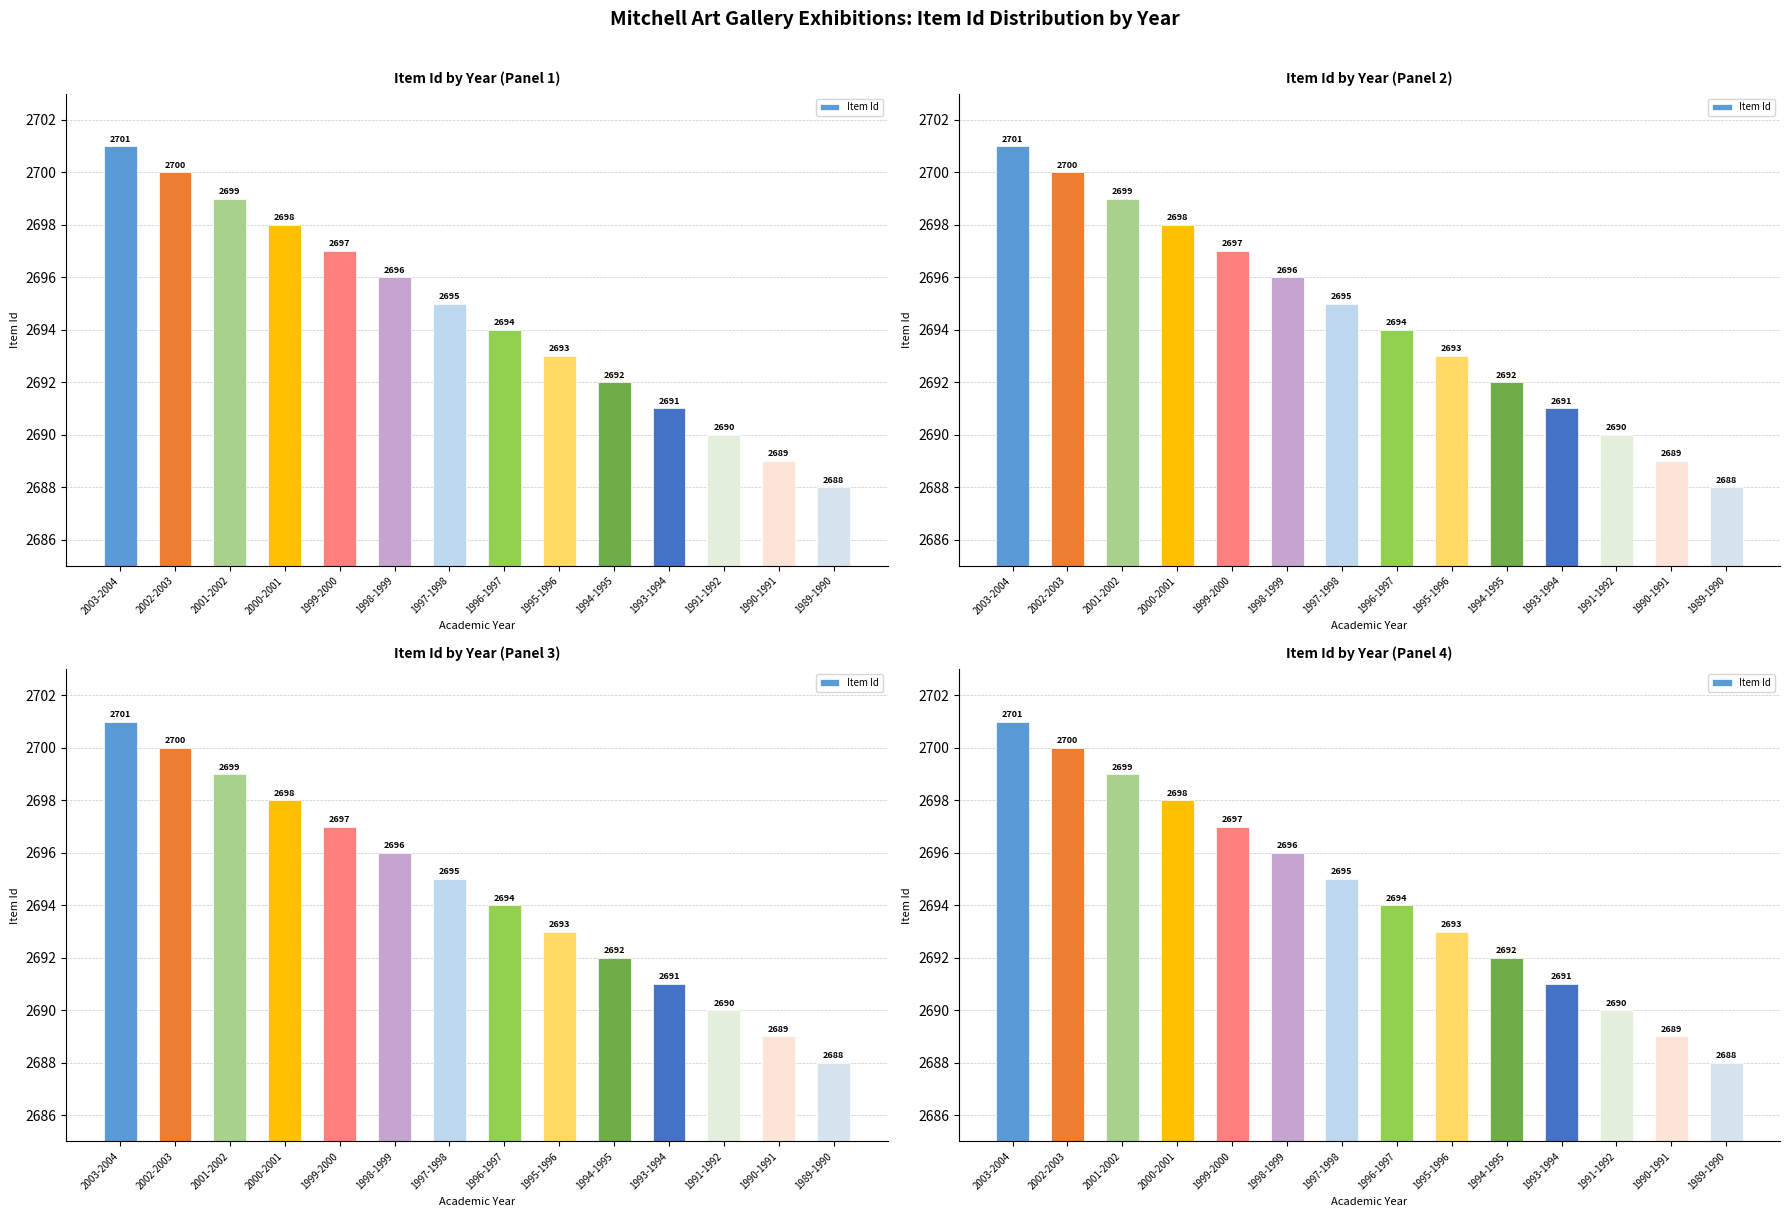

What is the minimum value shown in the chart?

2688